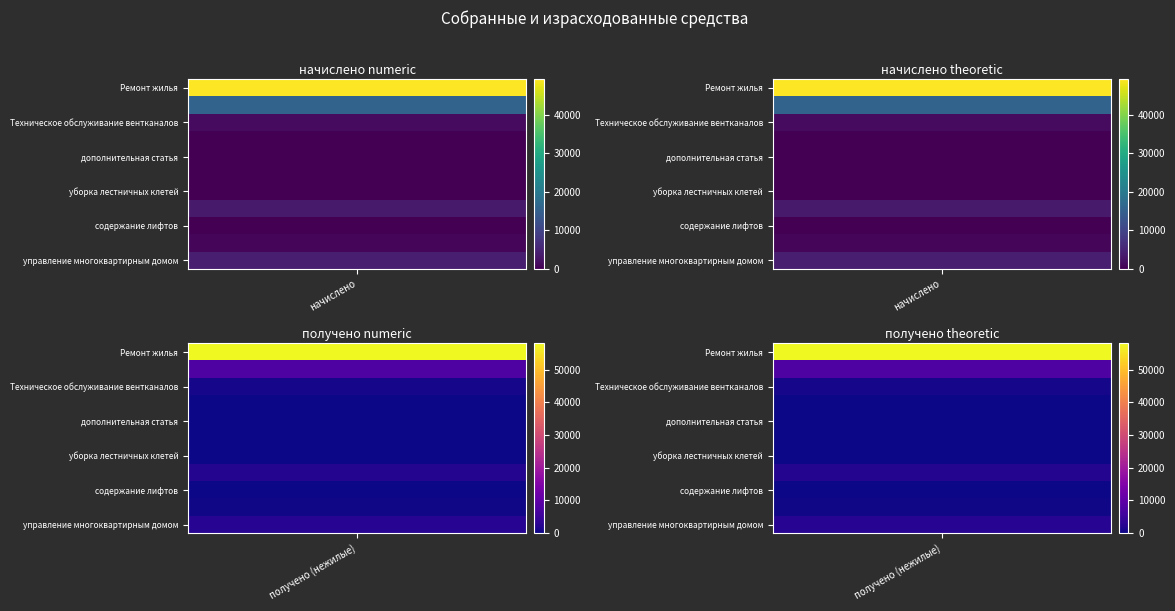

Reading left to right, extract all data points from this chart.

Ремонт жилья: 49199.3	58032.5	0.0	0.0
Содержание жилья: 15651.6	7667.4	0.0	0.0
Техническое обслуживание вентканалов: 1369.6	693.0	0.0	0.0
осуществление технического надзора: 0.0	0.0	0.0	0.0
дополнительная статья: 0.0	0.0	0.0	0.0
уборка придомовой территории: 0.0	0.0	0.0	0.0
уборка лестничных клетей: 0.0	0.0	0.0	0.0
вывоз ТБО: 3591.7	2256.6	1823.5	0.0
содержание лифтов: 0.0	0.0	0.0	0.0
содержание и ремонт газового оборудования: 660.2	387.4	279.4	387.4
управление многоквартирным домом: 4098.2	2533.8	1783.2	0.0